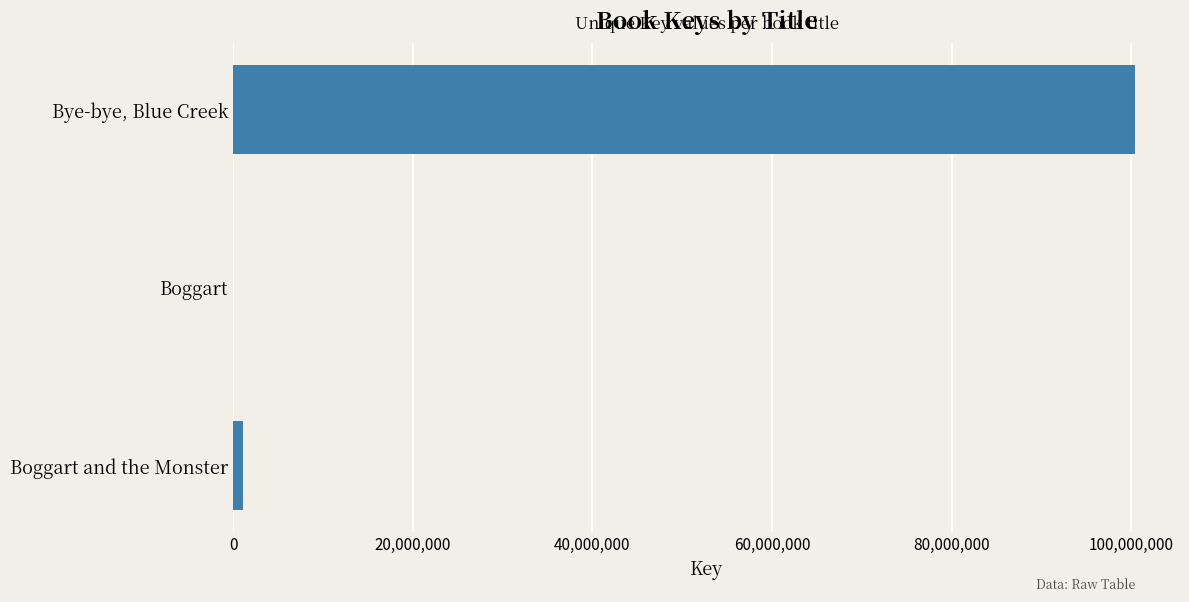

Is it true that the value at Bye-bye, Blue Creek is 100400068?

True